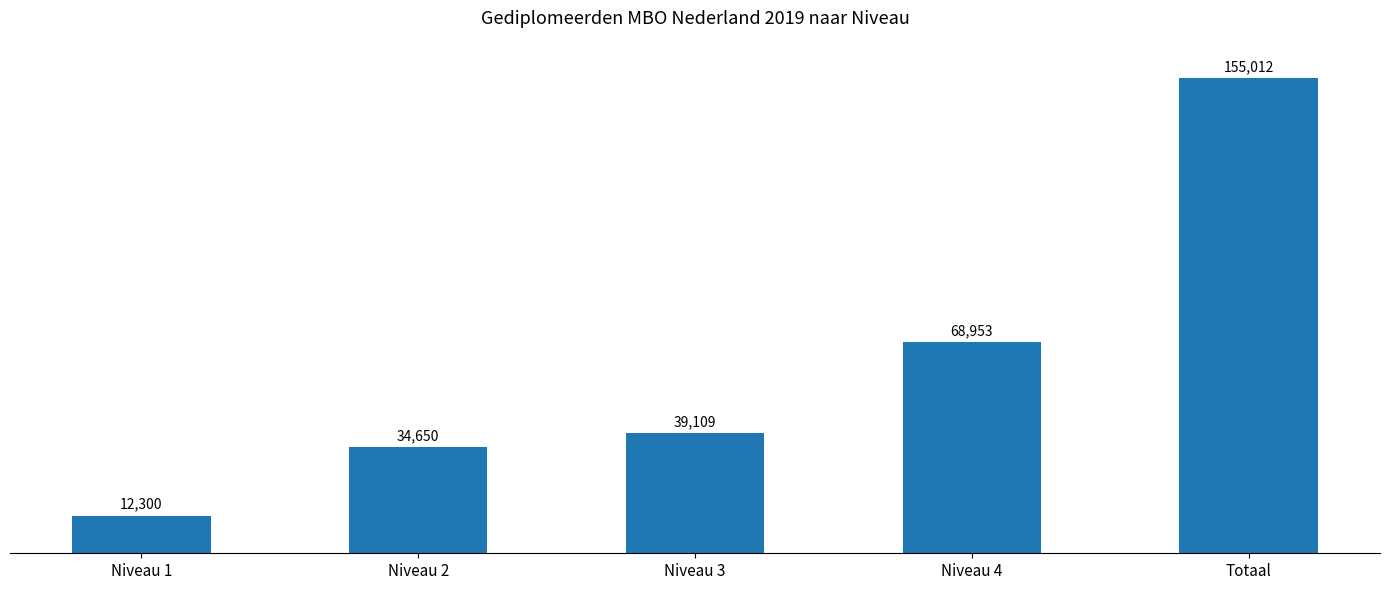

List the labels in order of value, largest first.

Totaal, Niveau 4, Niveau 3, Niveau 2, Niveau 1